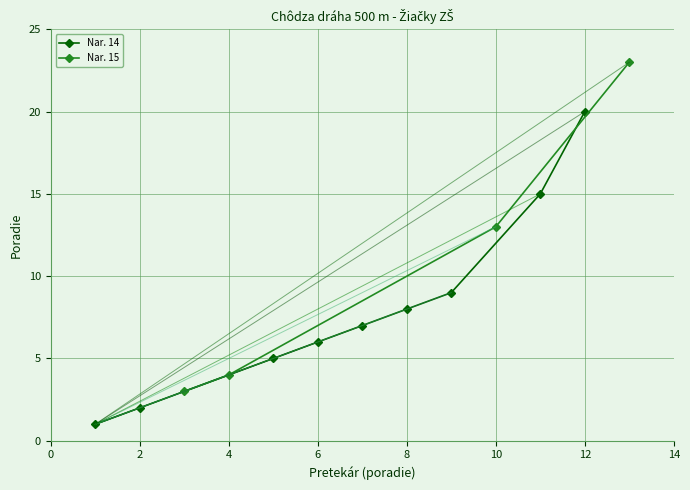

What is the highest value of the Nar. 14 series?

20